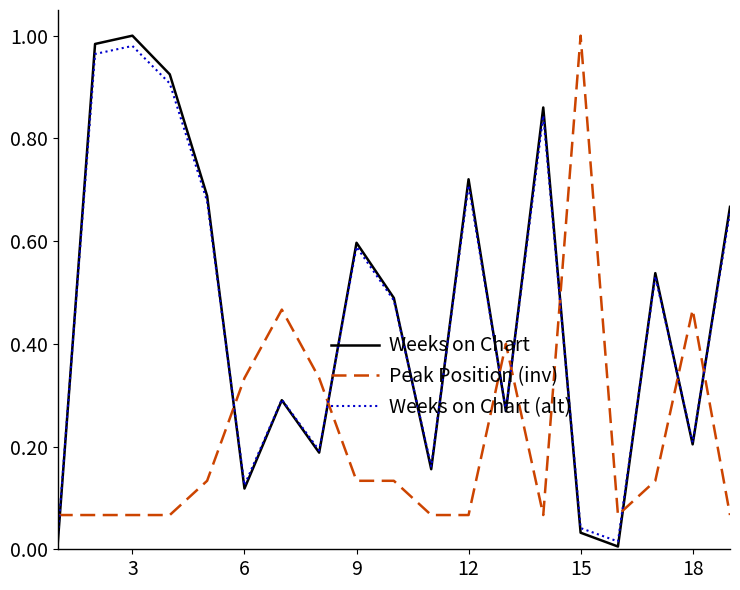

Which series has the widest spread of values?

Weeks on Chart